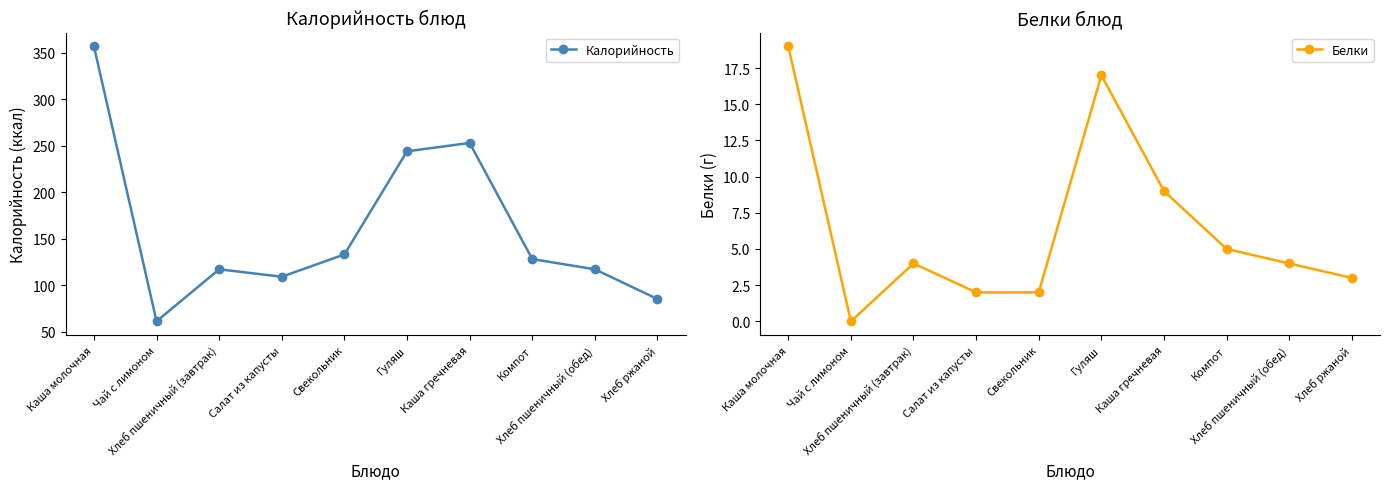

True or false: Калорийность and Белки cross at least once.

False